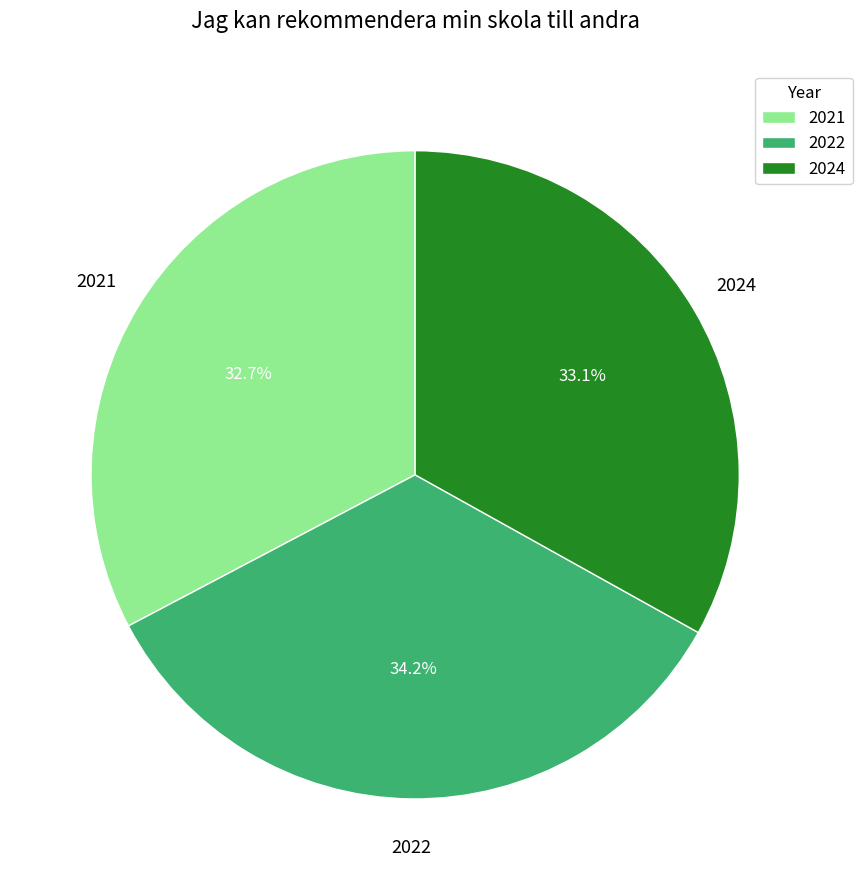

True or false: 2022 accounts for 34% of the total.

True